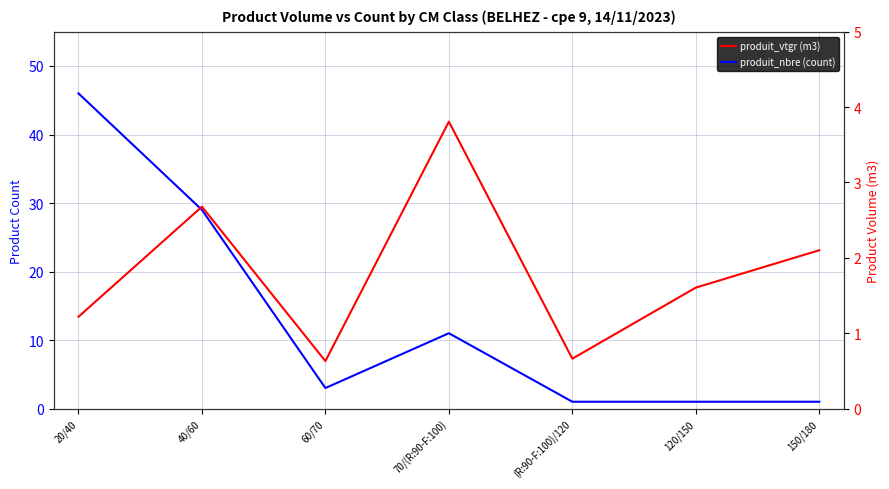

List the series in order of their peak value, highest first.

produit_nbre, produit_vtgr